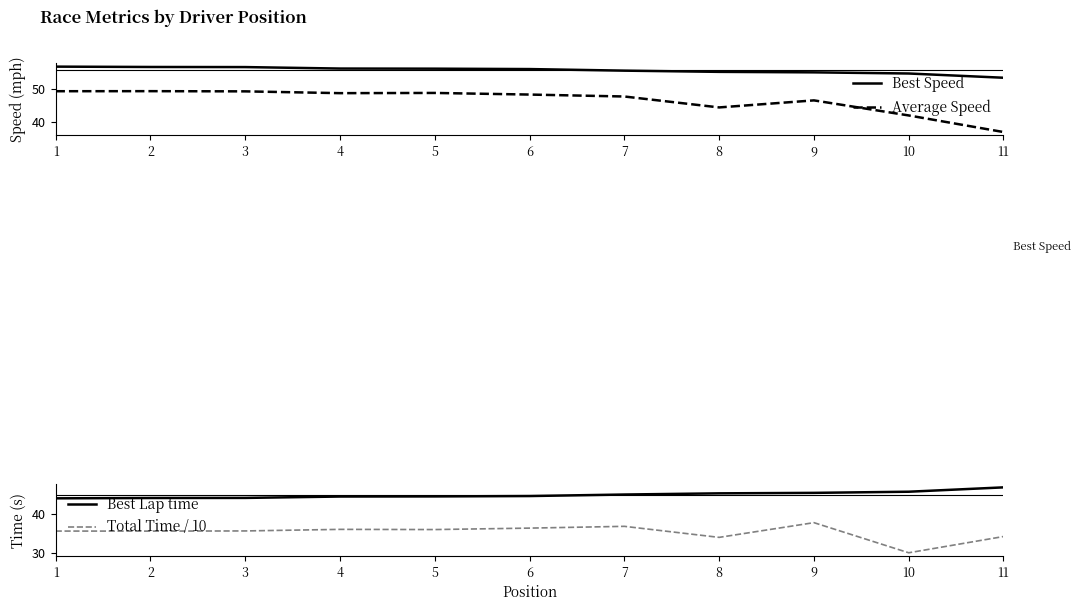

What is the sum of the Total Time / 10 values at 3 and 5?

71.8